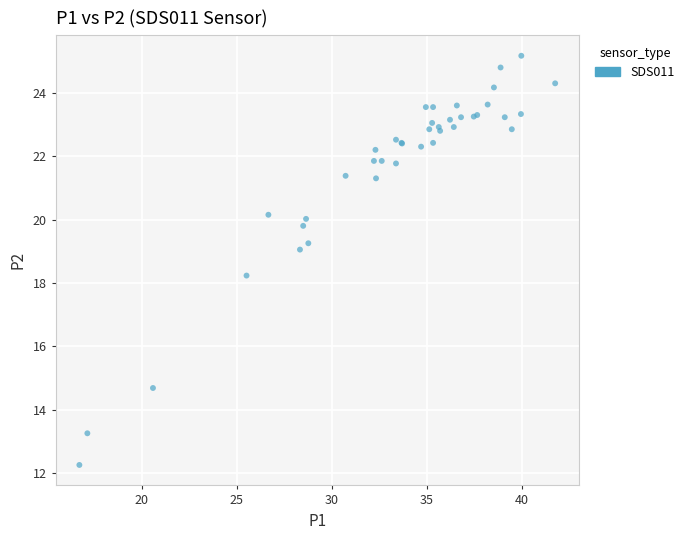

What Y value in the scatter plot is closest to 18?

18.2